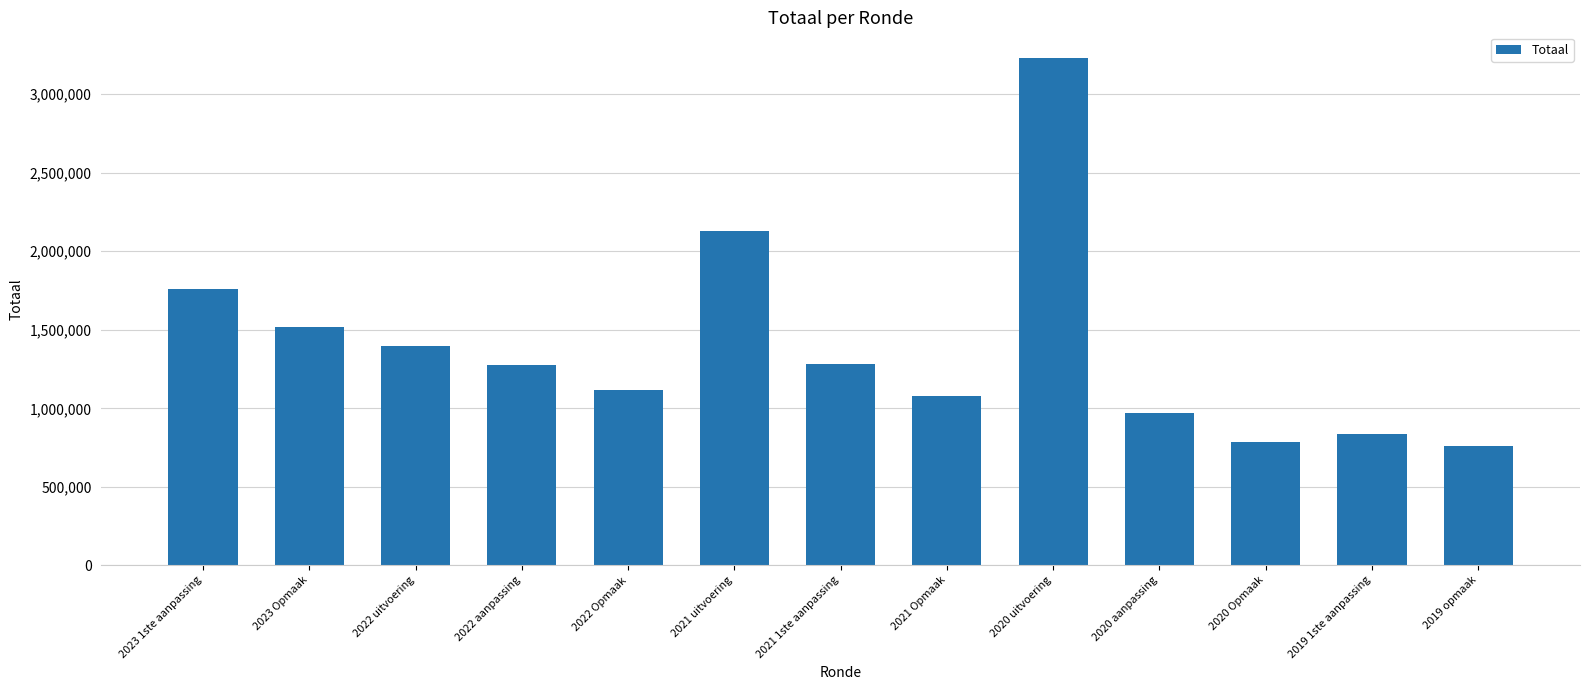

The chart shows a value of 1378363 at 2020 Opmaak. True or false?

False